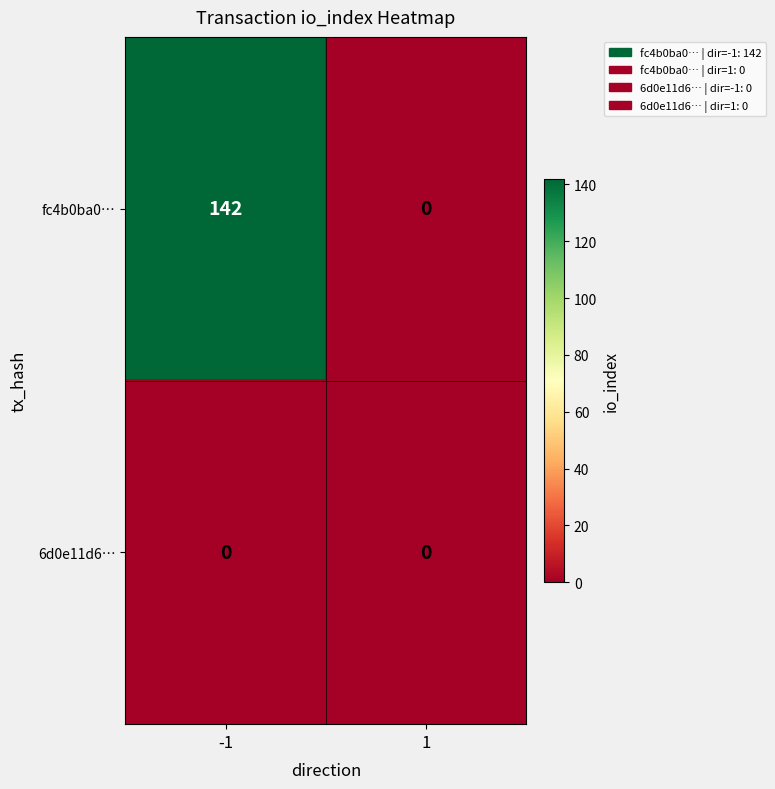

How many distinct data groups are displayed?

2